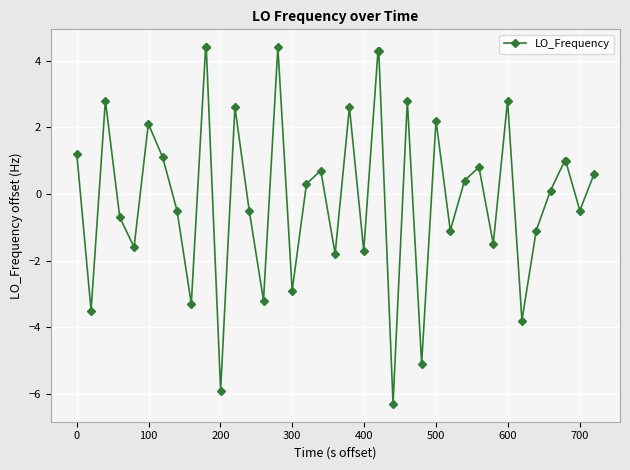

What is the greatest value displayed?

4.4